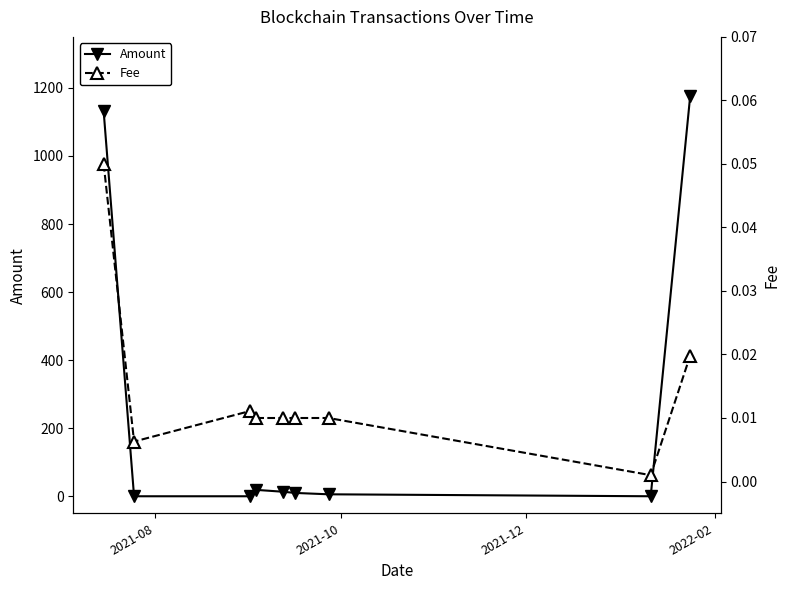

What is the maximum value for Amount?

1177.0